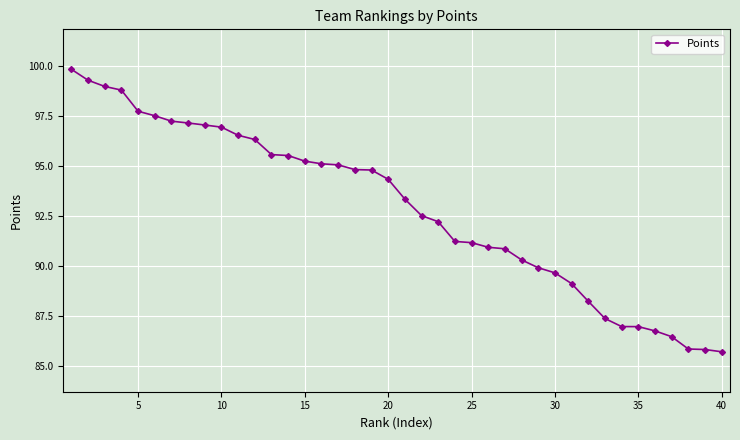

What is the smallest value displayed?

85.7